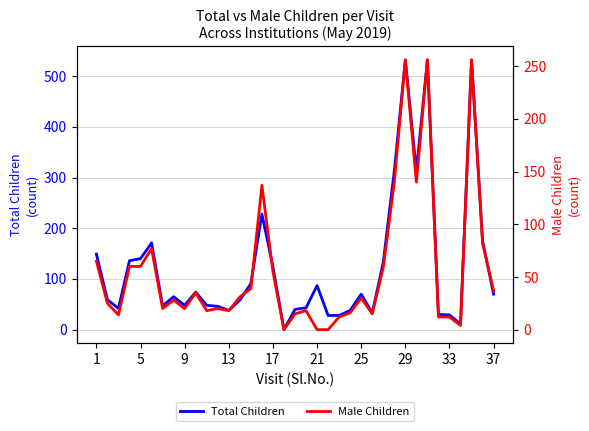

True or false: Male Children and Total Children cross at least once.

False